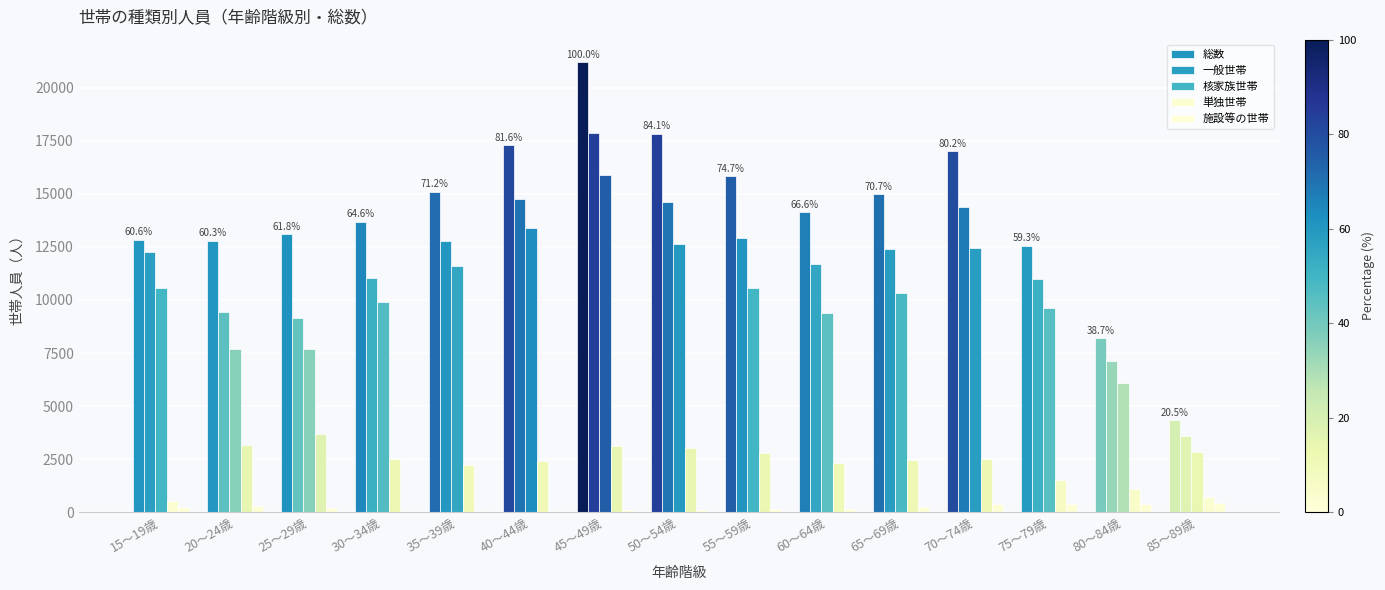

What value does the 施設等の世帯 series have at 20～24歳, to the nearest 5?

285